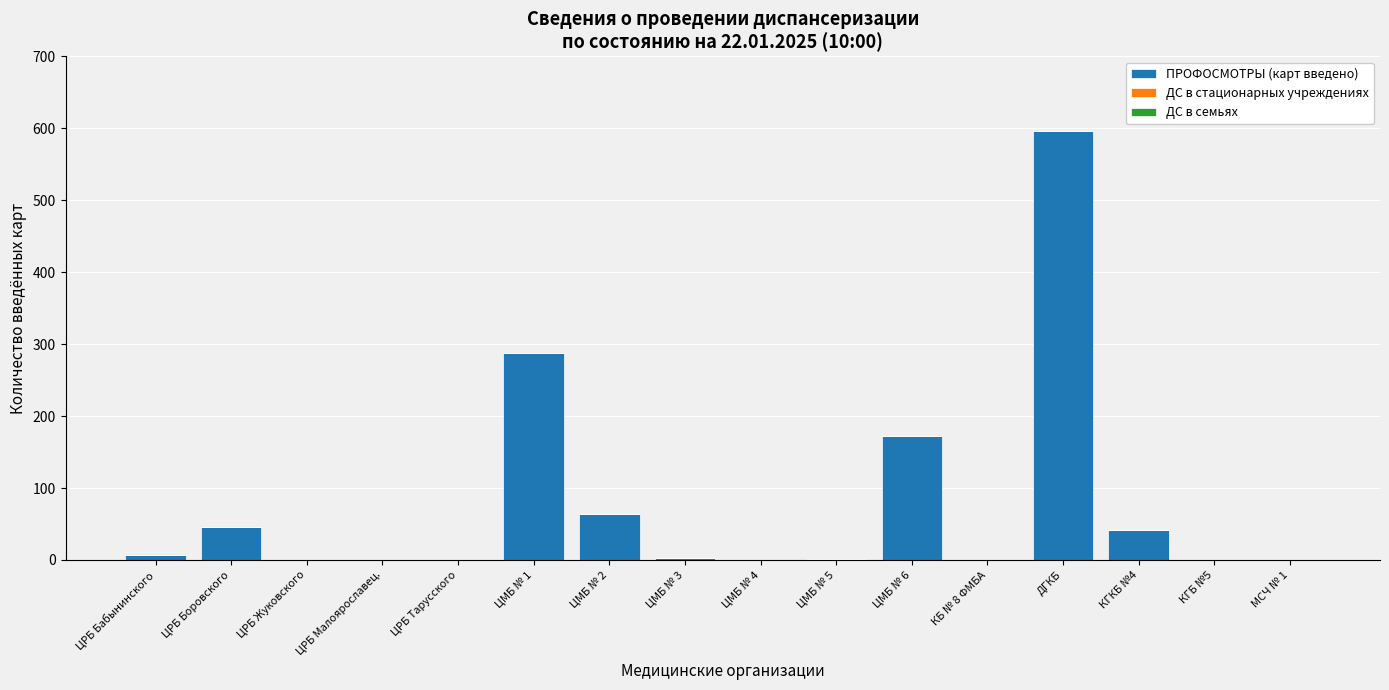

Which has a higher value, МСЧ № 1 or ДГКБ?

ДГКБ